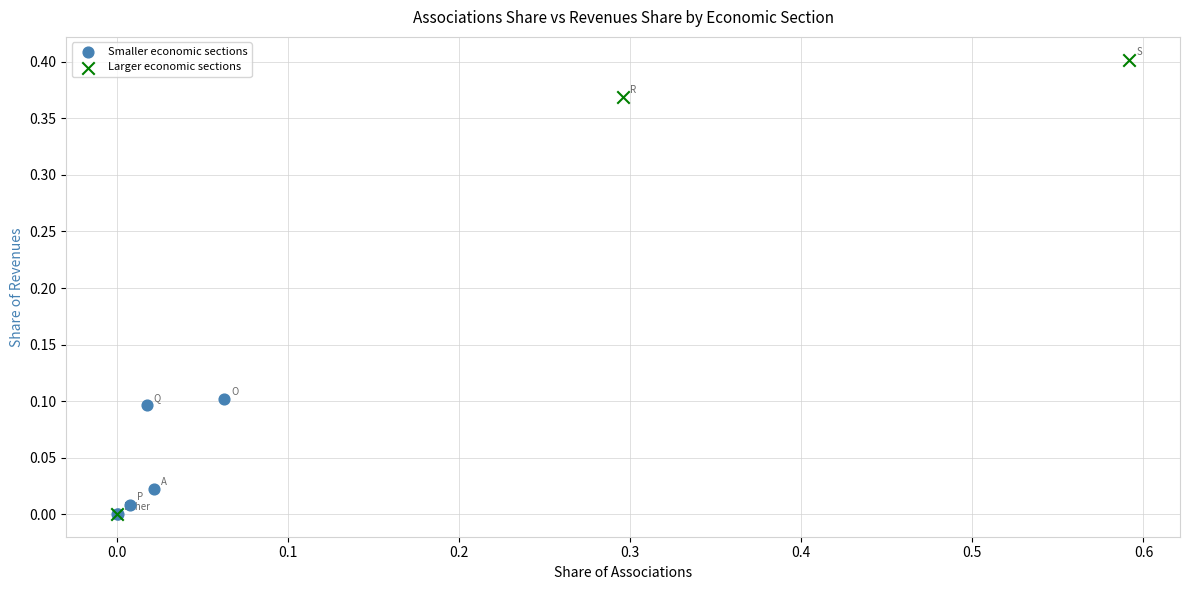

What are all the series names shown in the legend?

Smaller economic sections, Larger economic sections